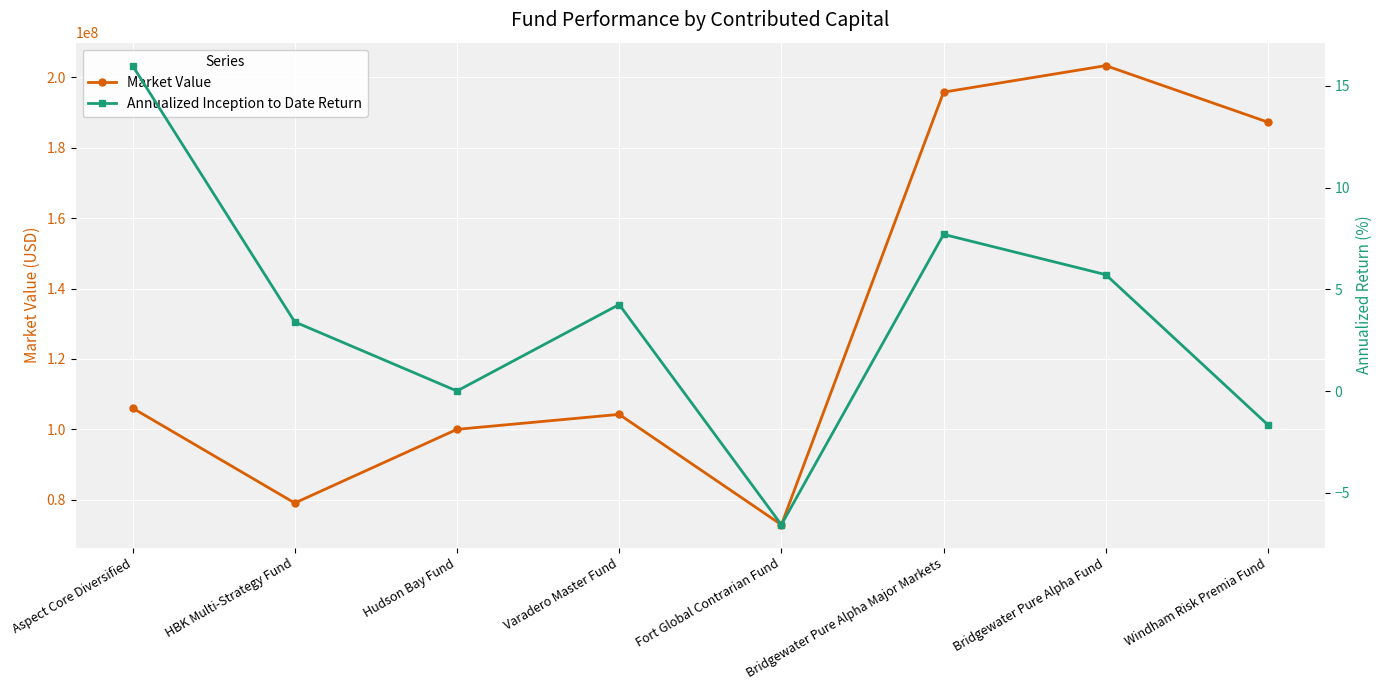

Reading right to left, what are all the values shown in this chart?

Market Value: Windham Risk Premia Fund=187240189.0	Bridgewater Pure Alpha Fund=203305240.3	Bridgewater Pure Alpha Major Markets=195768507.1	Fort Global Contrarian Fund=72902994.8	Varadero Master Fund=104253060.0	Hudson Bay Fund=100000000.0	HBK Multi-Strategy Fund=79075533.0	Aspect Core Diversified=106042350.0
Annualized Inception to Date Return: Windham Risk Premia Fund=-1.7	Bridgewater Pure Alpha Fund=5.7	Bridgewater Pure Alpha Major Markets=7.7	Fort Global Contrarian Fund=-6.6	Varadero Master Fund=4.3	Hudson Bay Fund=0.0	HBK Multi-Strategy Fund=3.4	Aspect Core Diversified=16.0